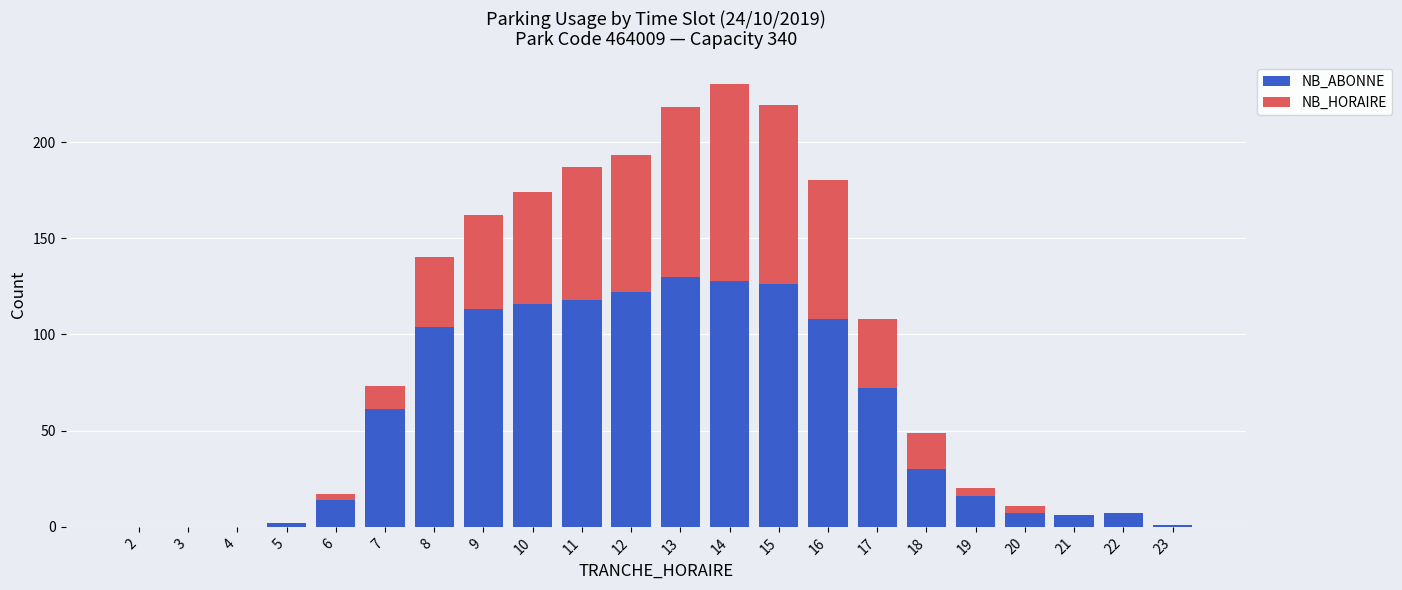

At which category is the sum across all series the highest?

14